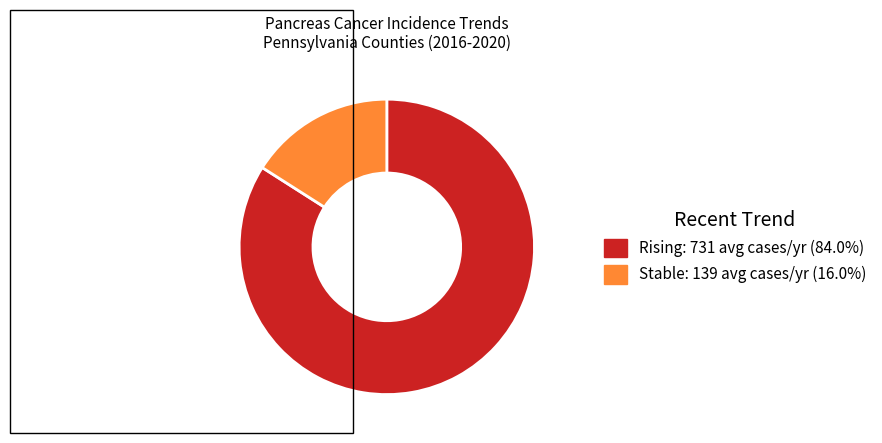

Is there a majority slice in this chart?

Yes